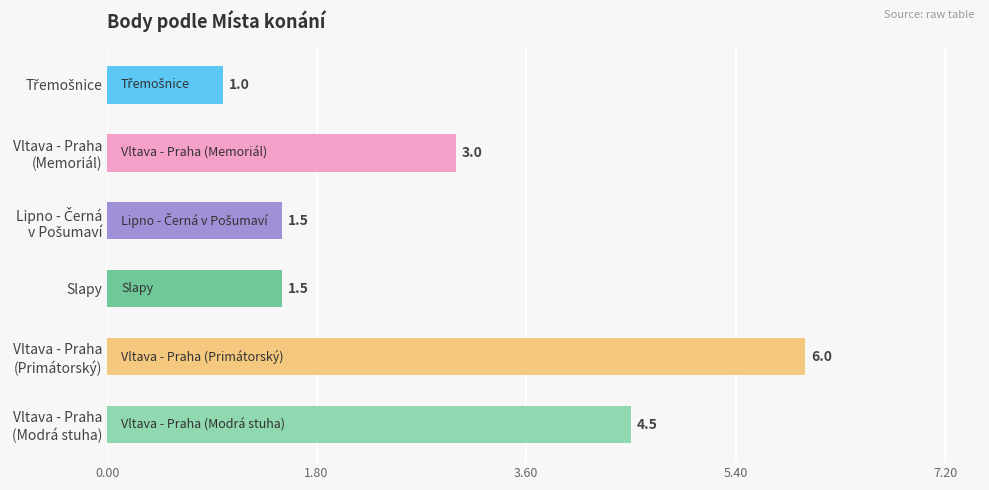

Reading top to bottom, transcribe all the data shown in this chart.

1.0	3.0	1.5	1.5	6.0	4.5